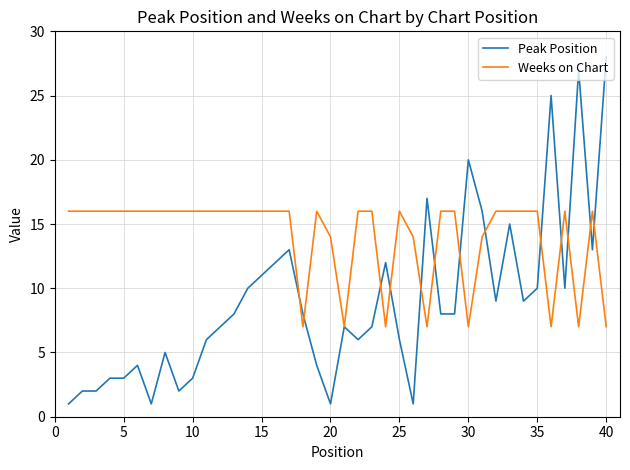

Which series has the widest spread of values?

Peak Position